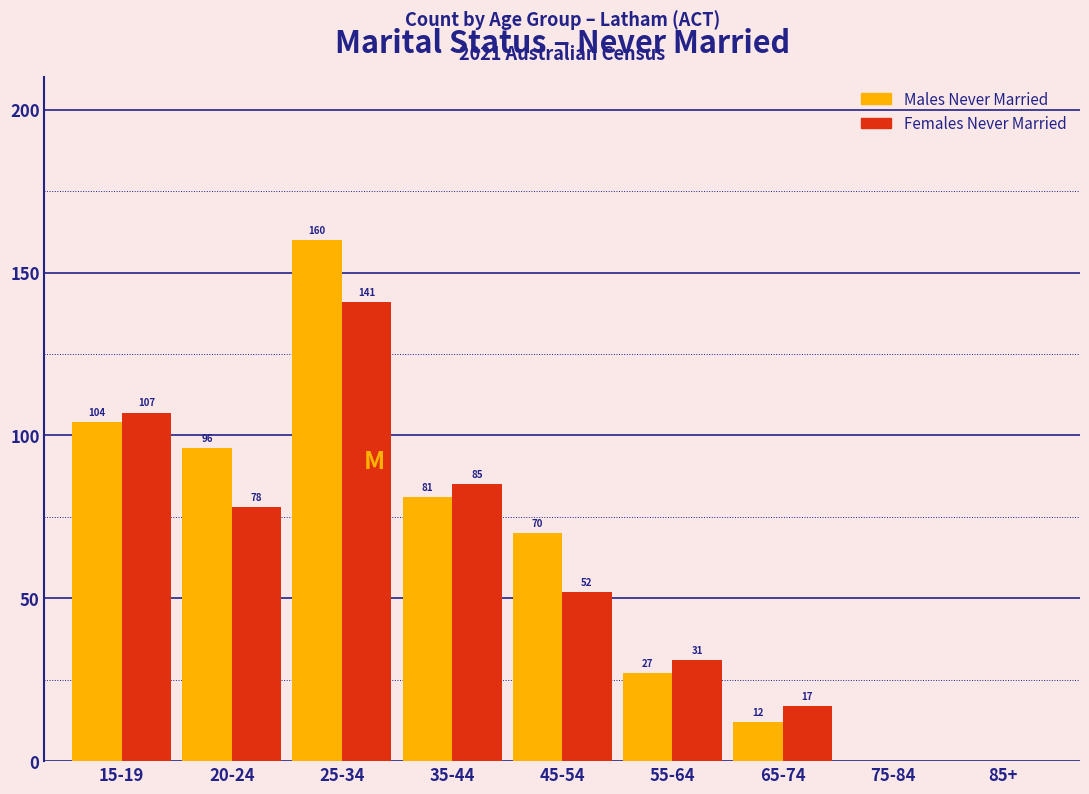

Reading left to right, transcribe all the data shown in this chart.

Males Never Married: 15-19=104	20-24=96	25-34=160	35-44=81	45-54=70	55-64=27	65-74=12	75-84=0	85+=0
Females Never Married: 15-19=107	20-24=78	25-34=141	35-44=85	45-54=52	55-64=31	65-74=17	75-84=0	85+=0